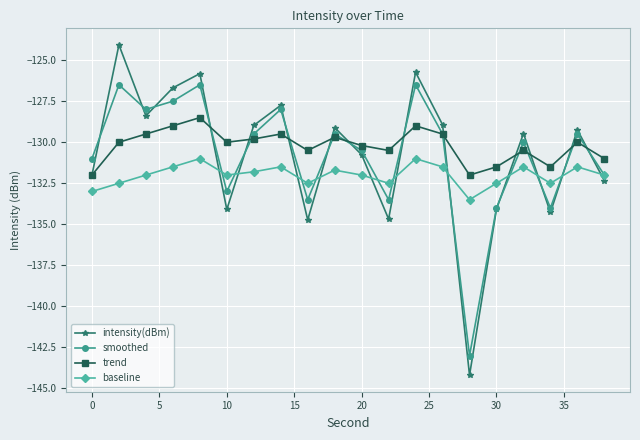

What is the greatest value displayed?

-124.1